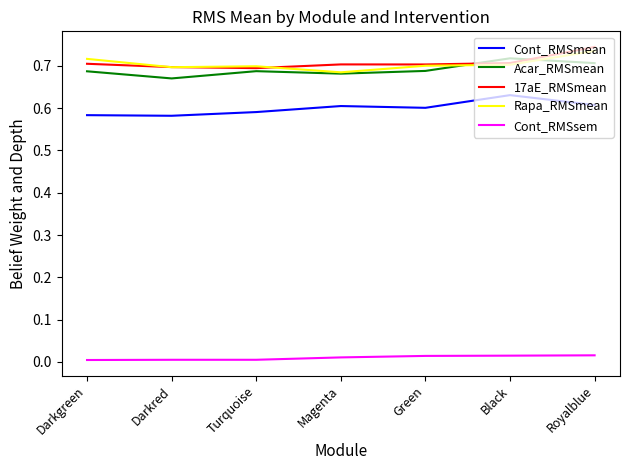

True or false: Acar_RMSmean and Cont_RMSmean cross at least once.

False